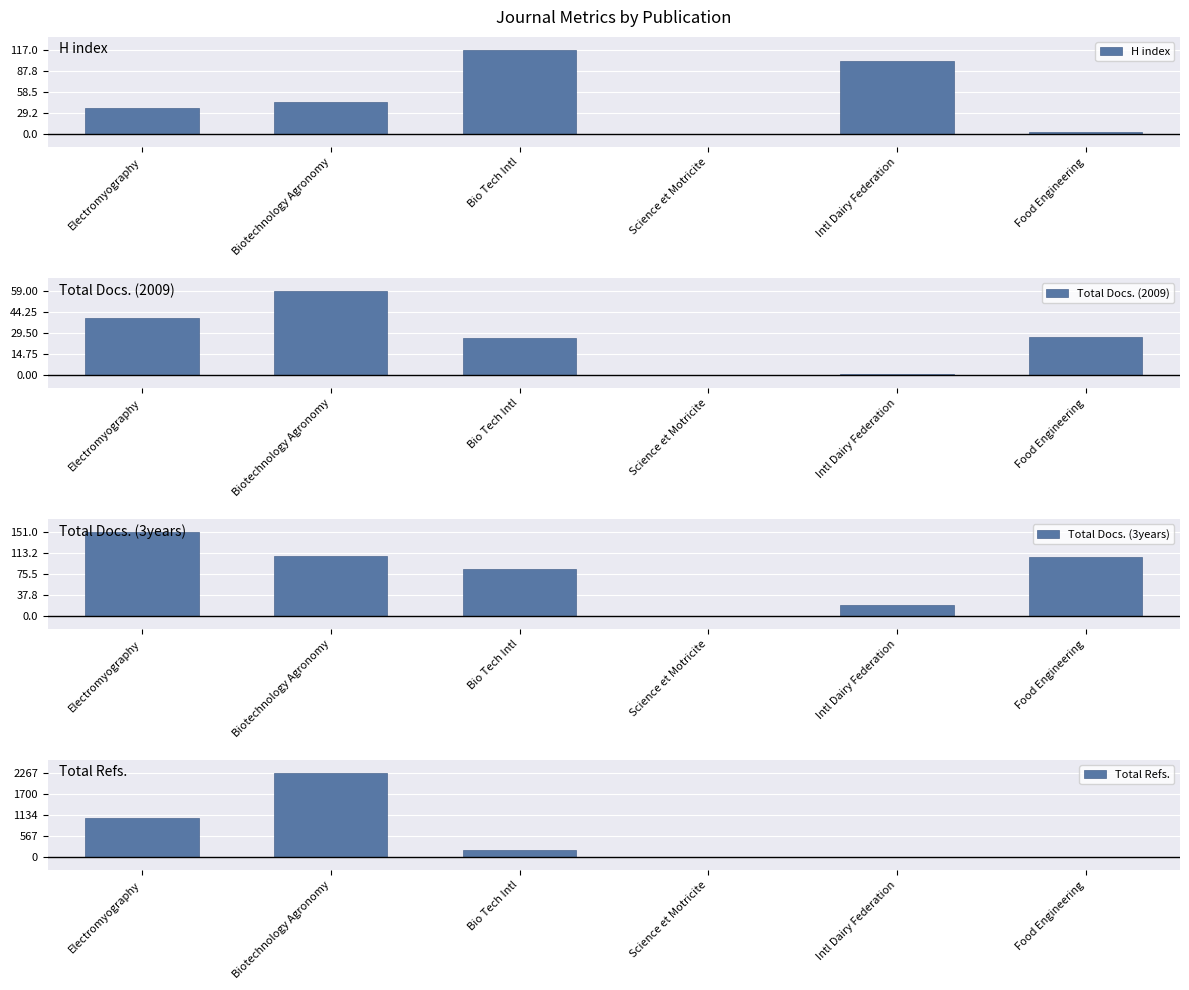

At which label does Total Docs. (3years) first exceed 105?

Electromyography